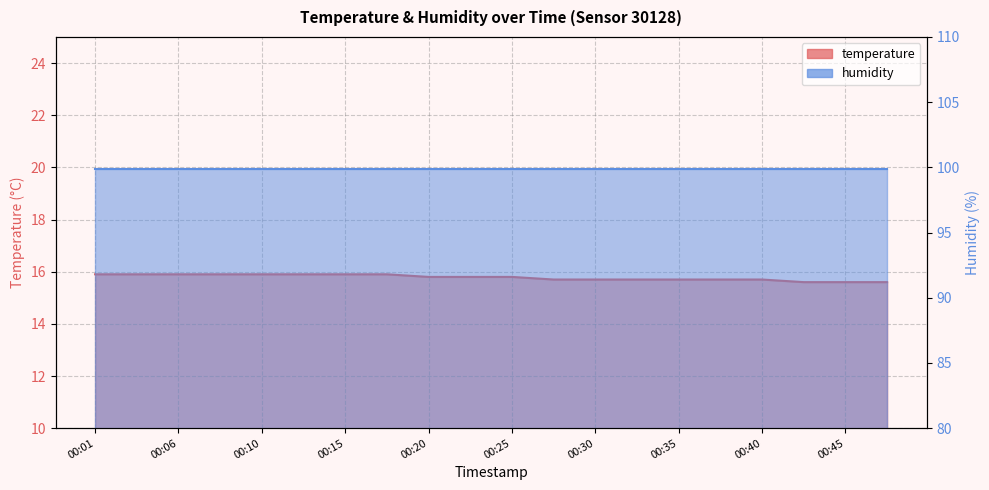

True or false: there are more than 0 points higher than both neighbors.

False